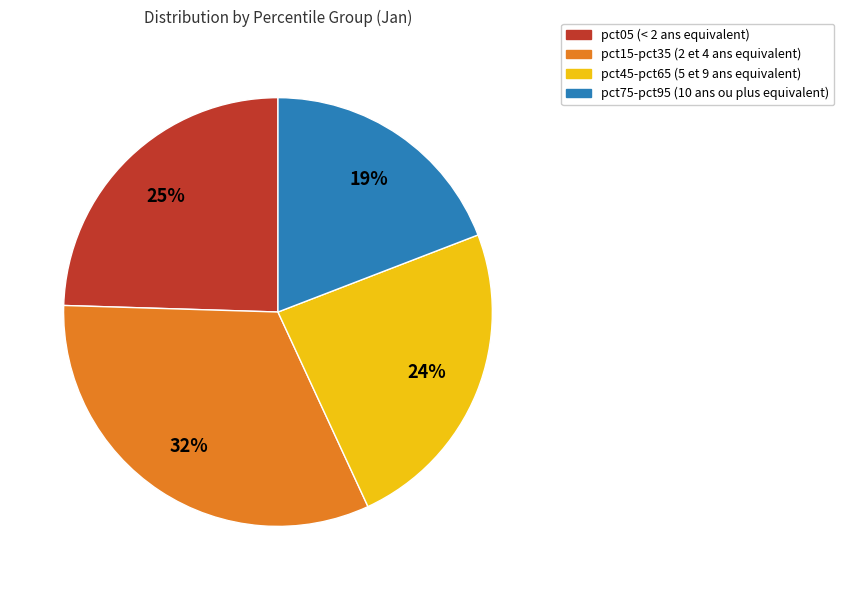

To the nearest percent, what is the average slice percentage?

25%